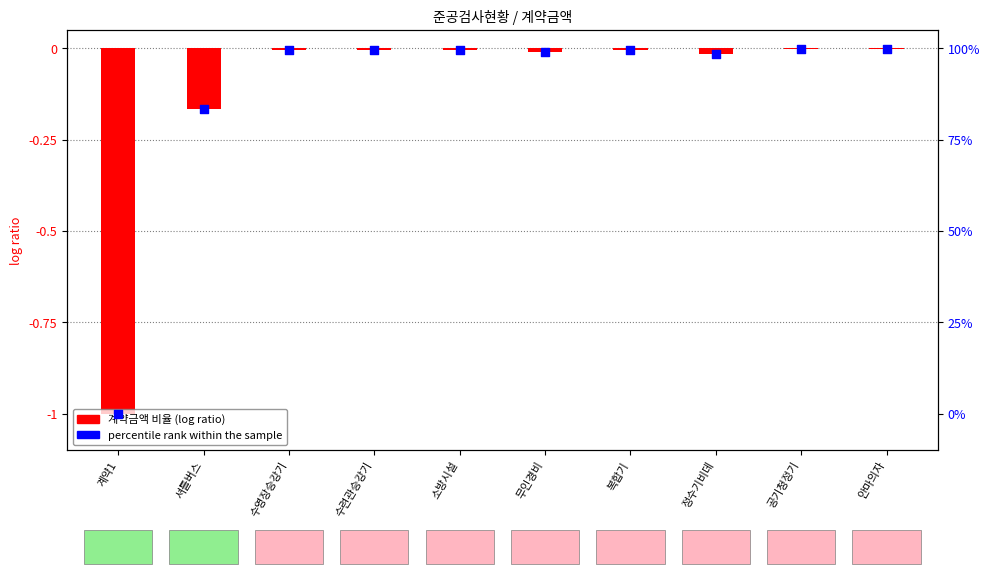

Which series has the largest Y range (max minus min)?

계약금액 (비율)